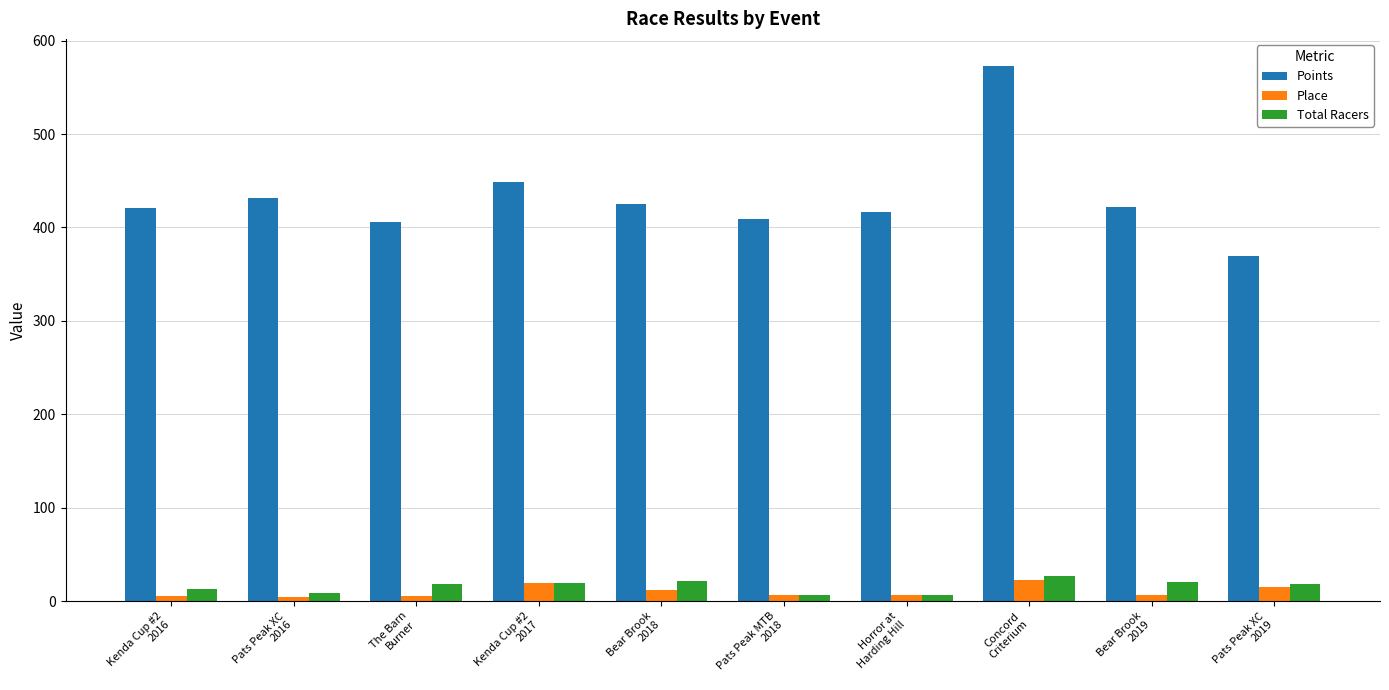

What is the spread (max minus min) of values at Bear Brook
2018?

413.6